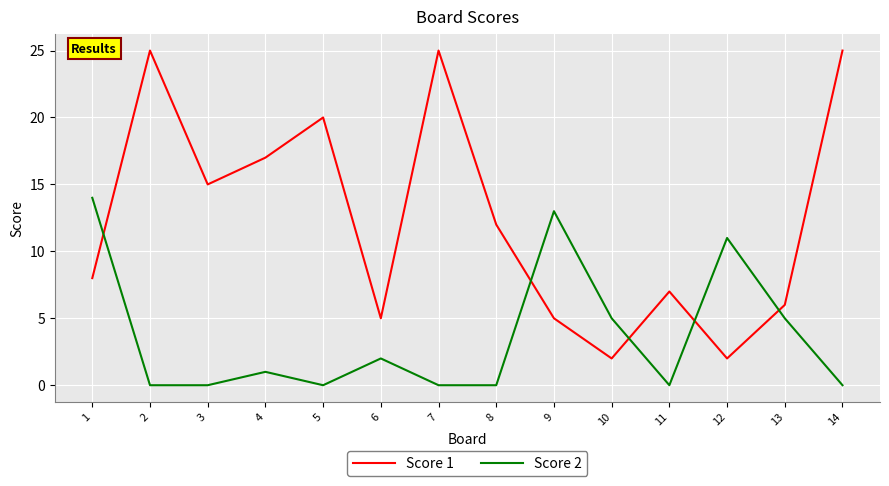

Is the value of Score 1 at 5 greater than the value of Score 2 at 12?

Yes